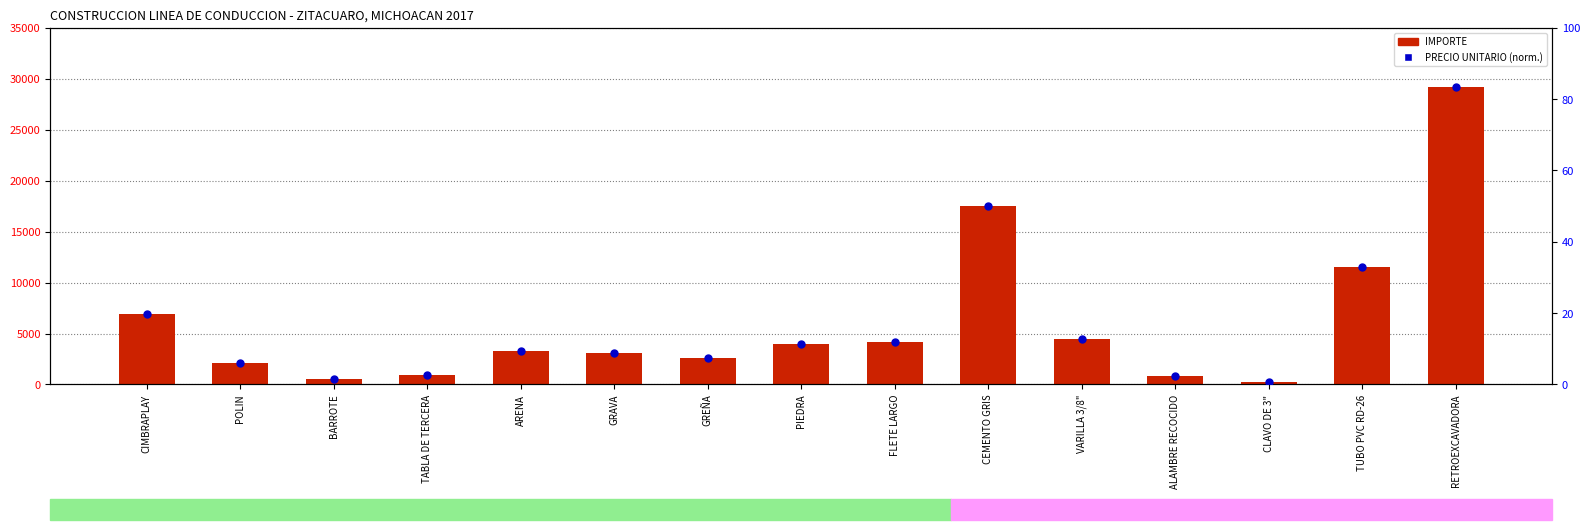

At how many categories does at least one series exceed 13923?

2